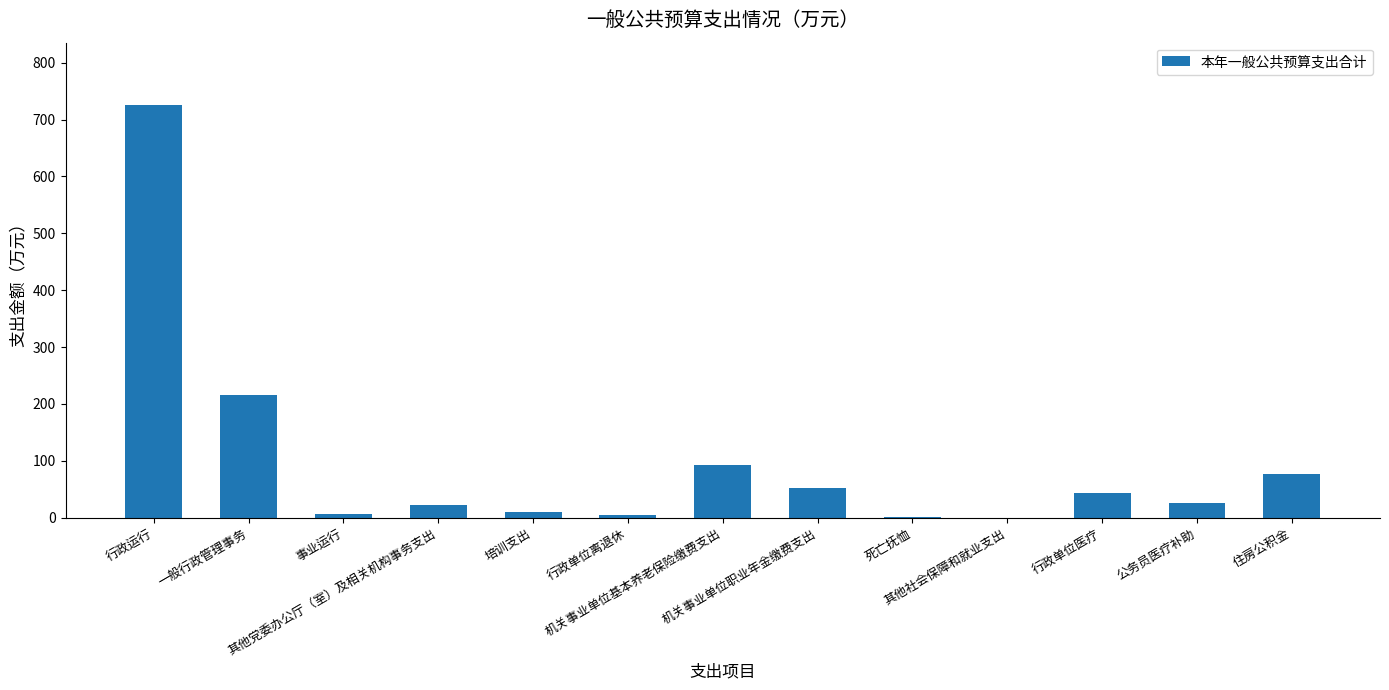

Count the number of data series in this chart.

1